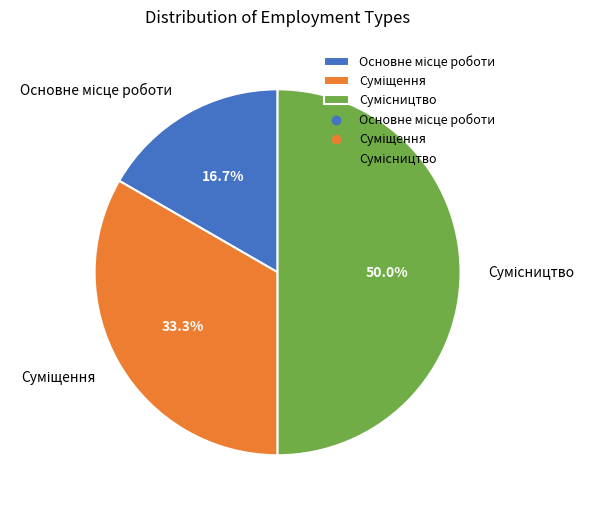

How many segments does this pie chart have?

3